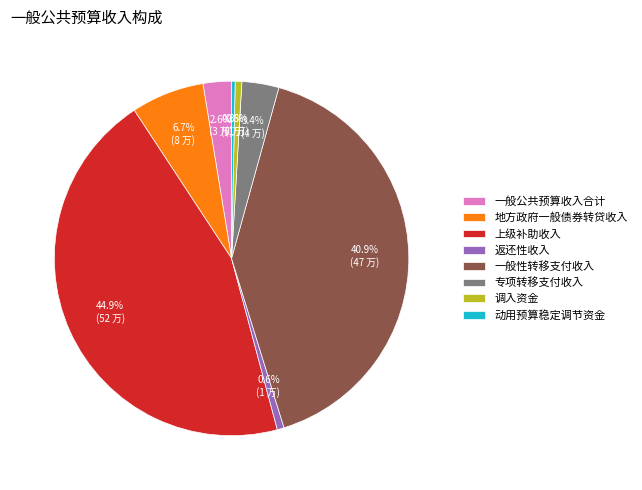

Combined, what portion of the pie is 动用预算稳定调节资金 and 地方政府一般债券转贷收入?

7.0%